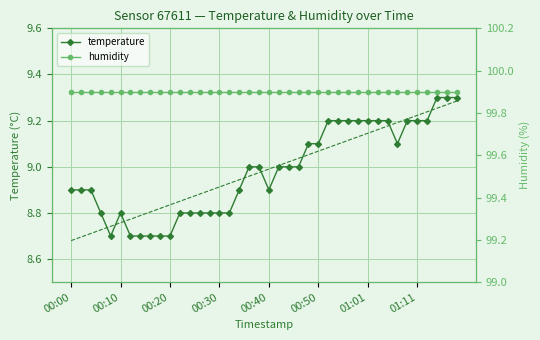

How many distinct data groups are displayed?

2